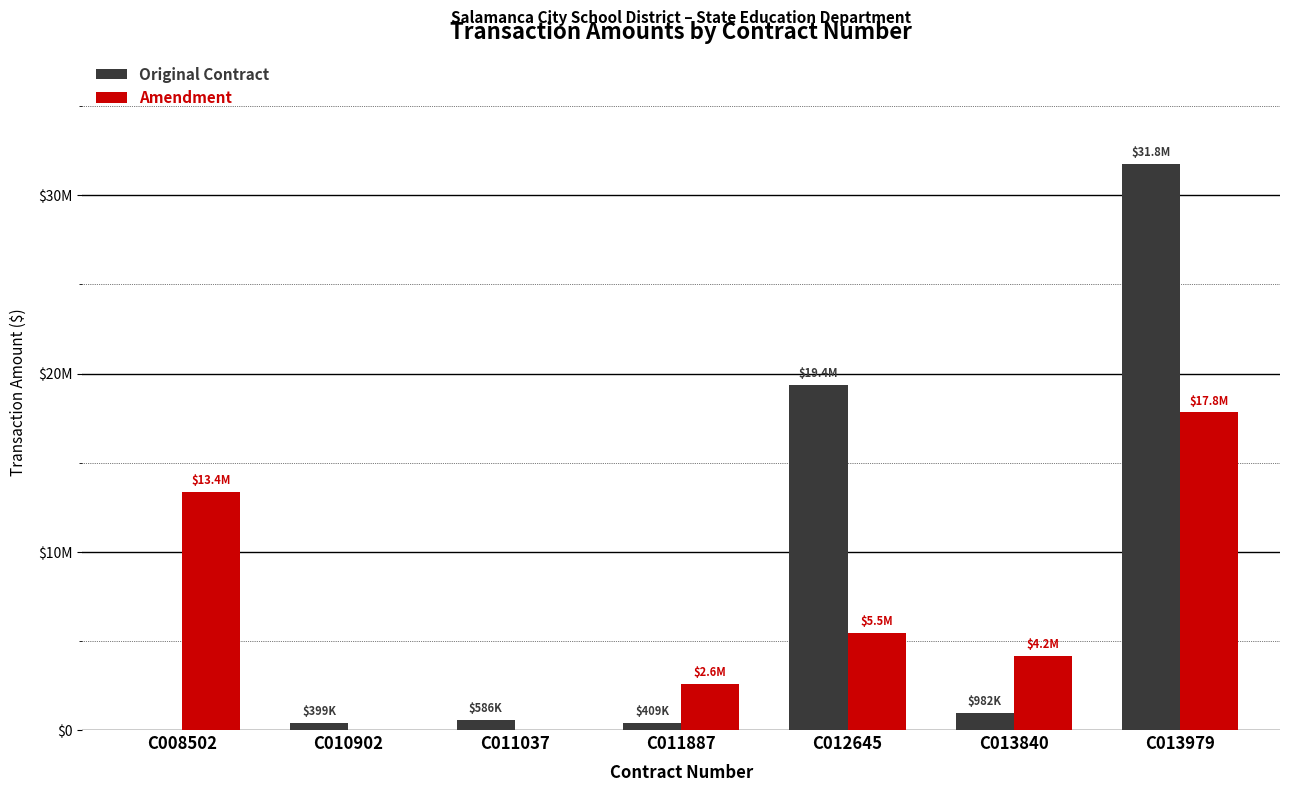

What is the average value of the Original Contract series?

7644417.4